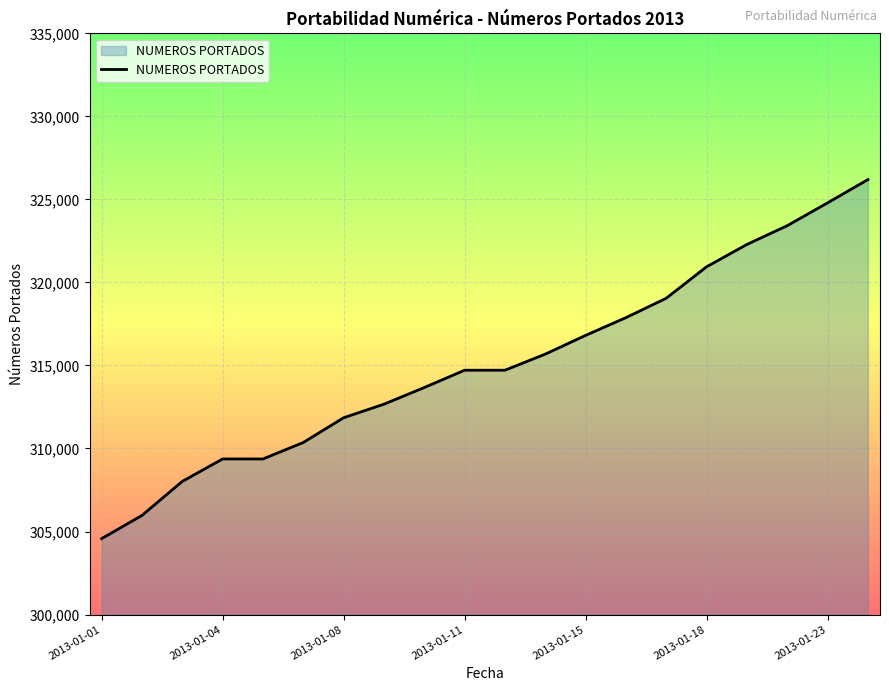

What is the greatest value displayed?

326192